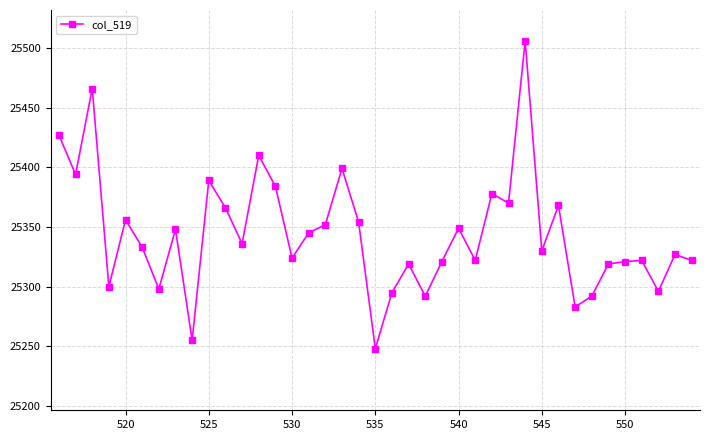

What is the difference between the maximum and minimum values?

258